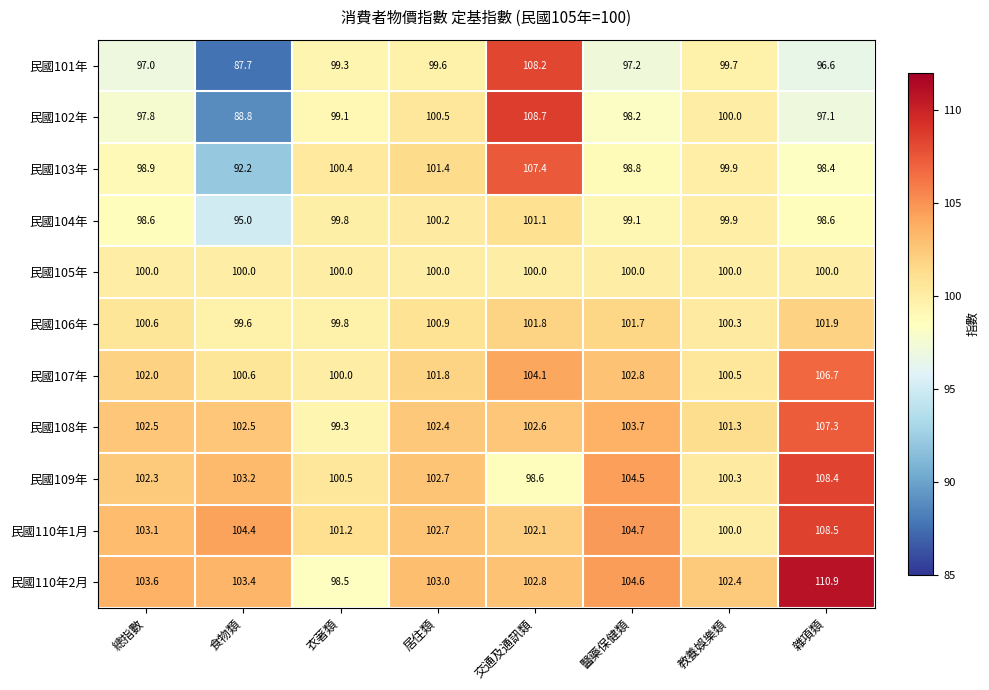

The 民國108年 series shows 58.9 at 食物類. True or false?

False